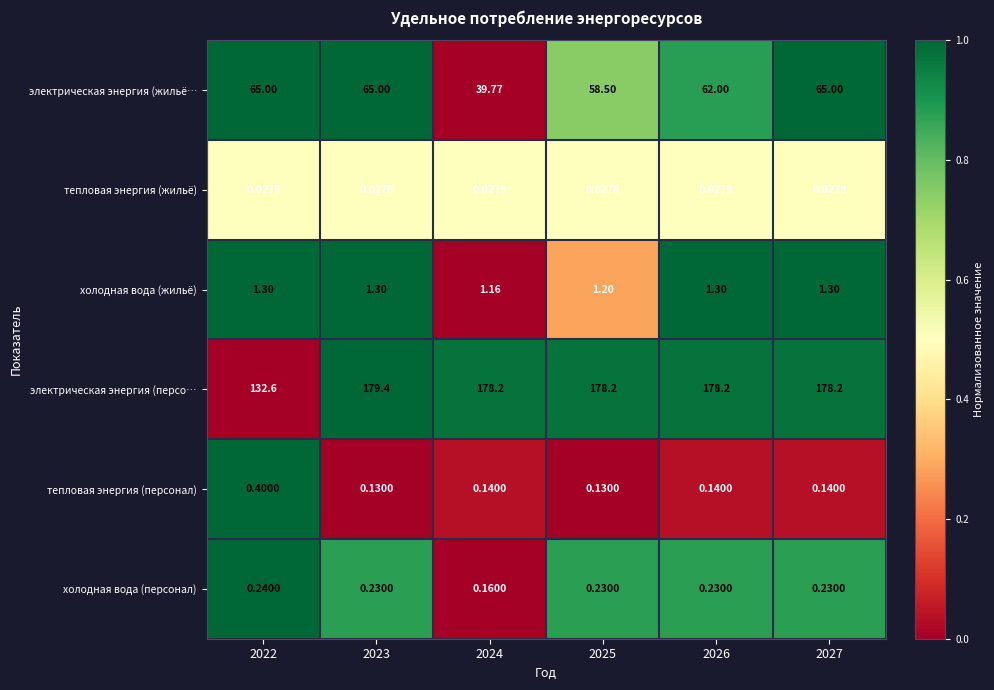

Which series has the largest total across all categories?

электрическая энергия (персо…